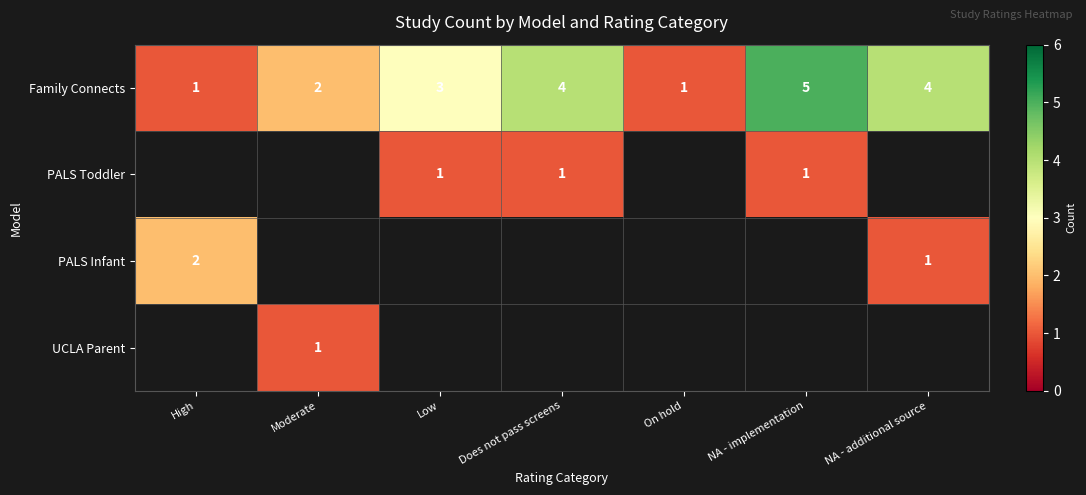

What is the difference between the Family Connects values at NA - implementation and On hold?

4